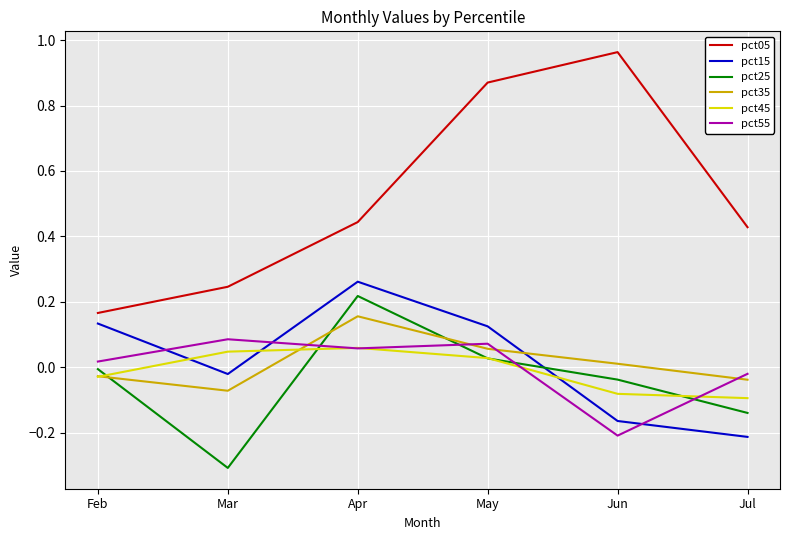

Which series has the largest range (max minus min)?

pct05